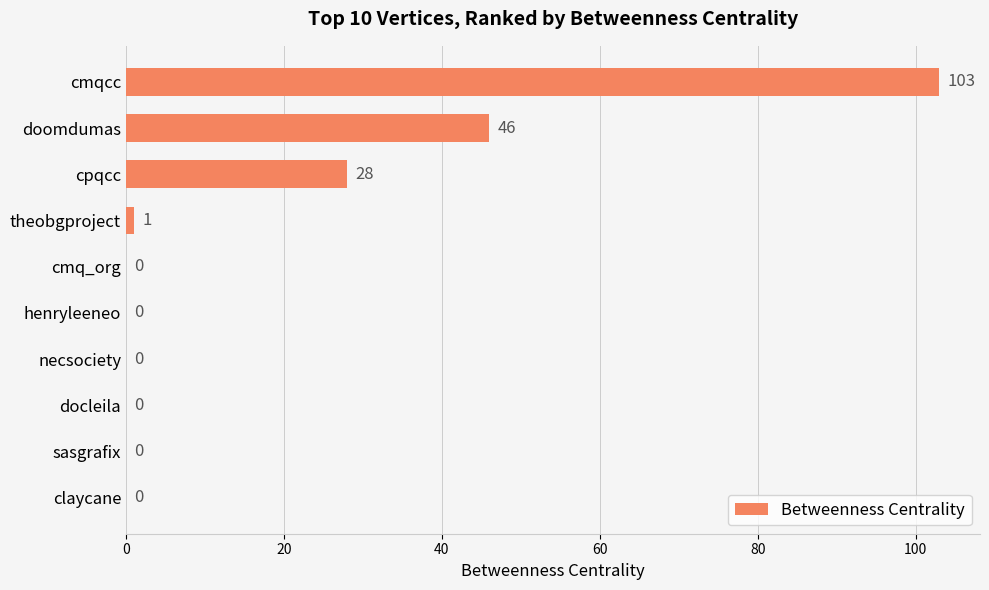

What is the maximum value shown in the chart?

103